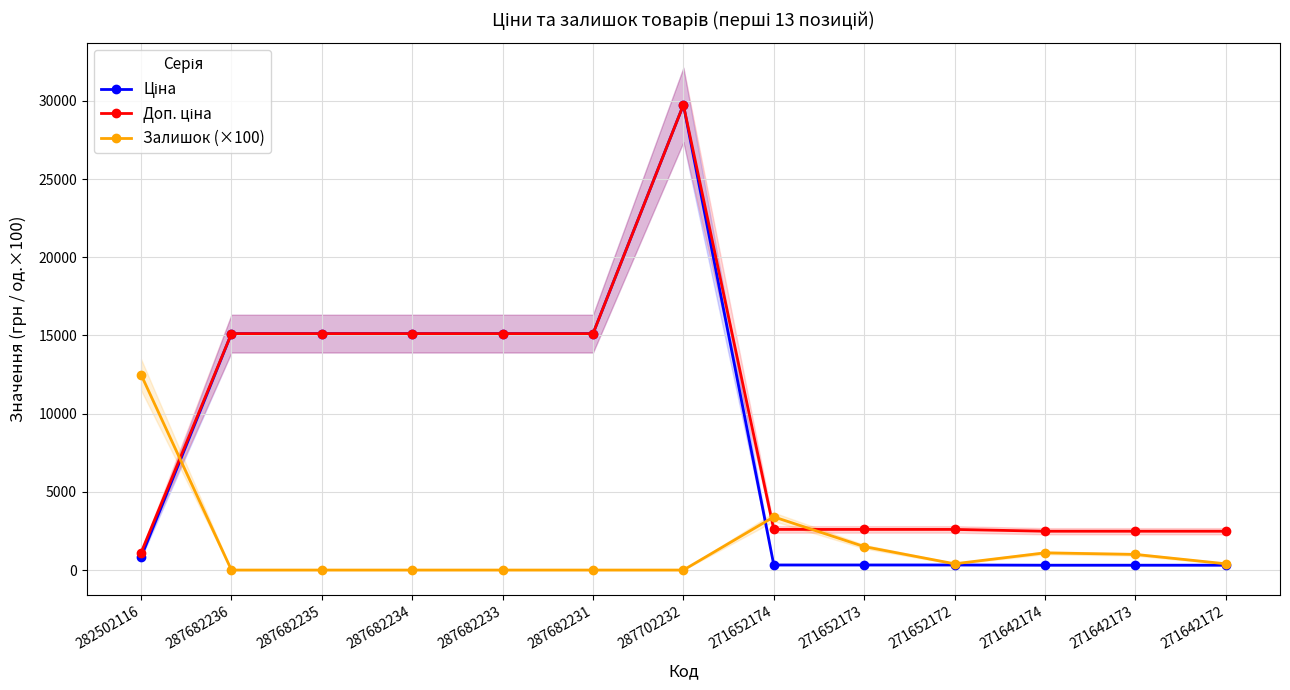

Reading right to left, transcribe all the data shown in this chart.

Ціна: 271642172=310.3	271642173=310.3	271642174=310.3	271652172=324.8	271652173=324.8	271652174=324.8	287702232=29747.2	287682231=15120.0	287682233=15120.0	287682234=15120.0	287682235=15120.0	287682236=15120.0	282502116=818.5
Доп. ціна: 271642172=2482.4	271642173=2482.4	271642174=2482.4	271652172=2598.3	271652173=2598.3	271652174=2598.3	287702232=29747.2	287682231=15120.0	287682233=15120.0	287682234=15120.0	287682235=15120.0	287682236=15120.0	282502116=1109.2
Залишок (×100): 271642172=400.0	271642173=1000.0	271642174=1100.0	271652172=400.0	271652173=1500.0	271652174=3400.0	287702232=0.0	287682231=0.0	287682233=0.0	287682234=0.0	287682235=0.0	287682236=0.0	282502116=12500.0